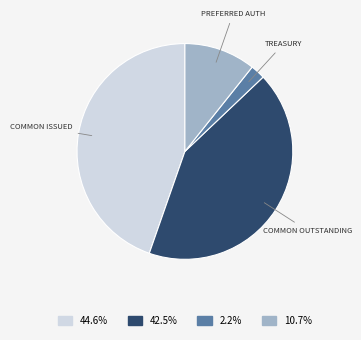

Is there any slice that represents more than half of the pie?

No